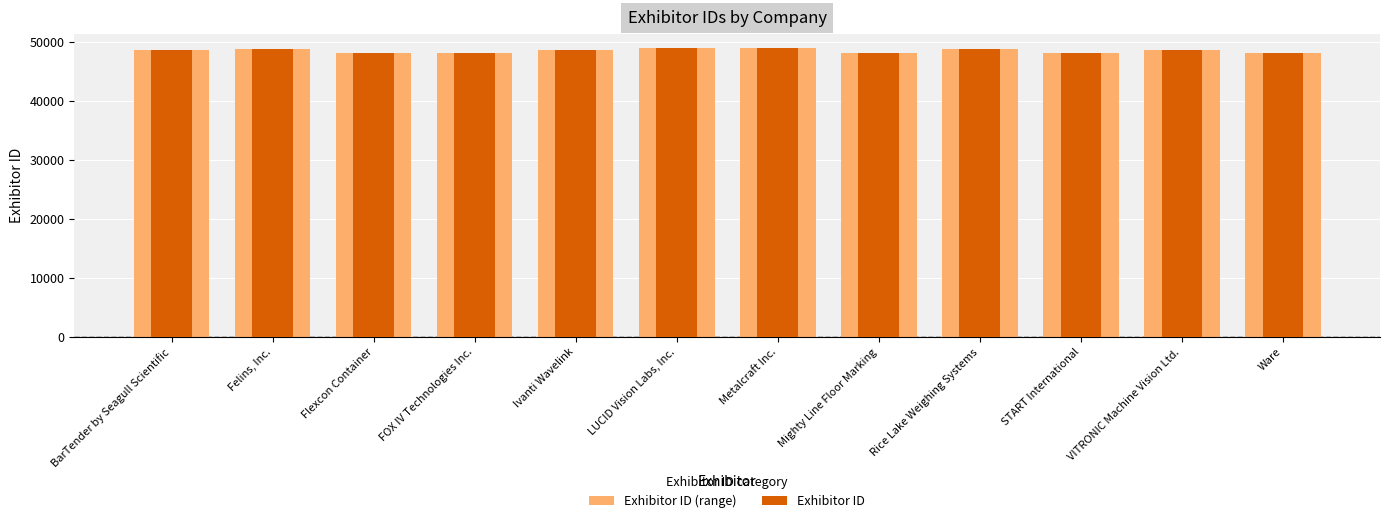

Which series has the widest spread of values?

Exhibitor ID (range)